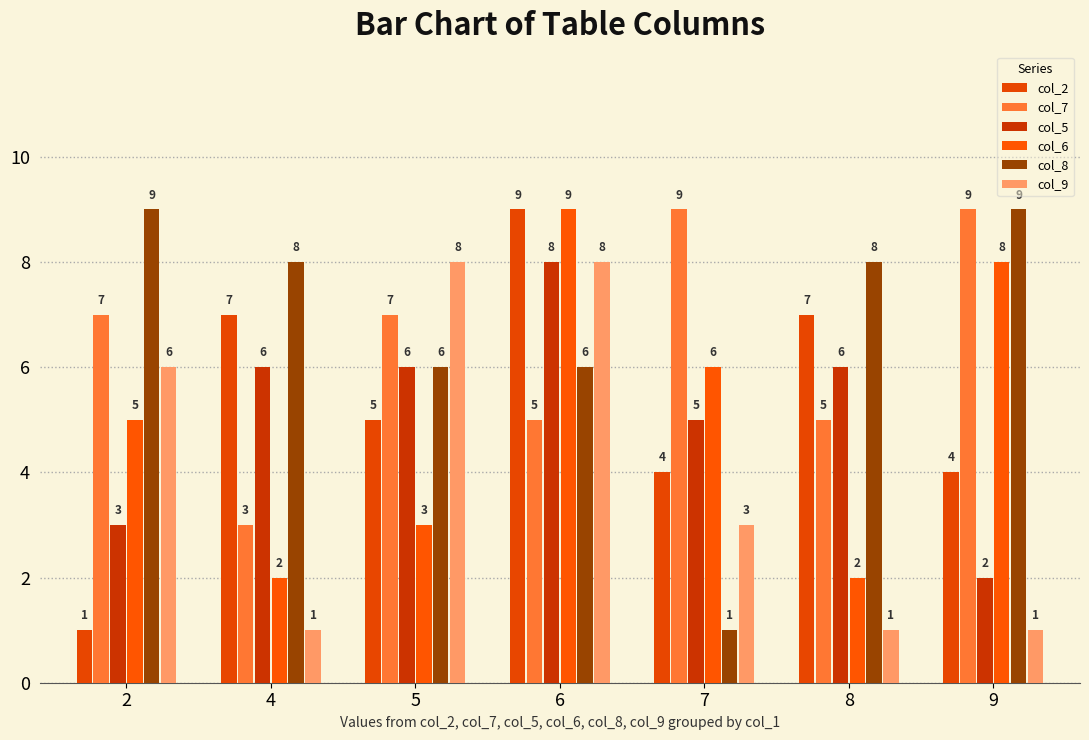

What is the difference between the col_8 values at 9 and 8?

1